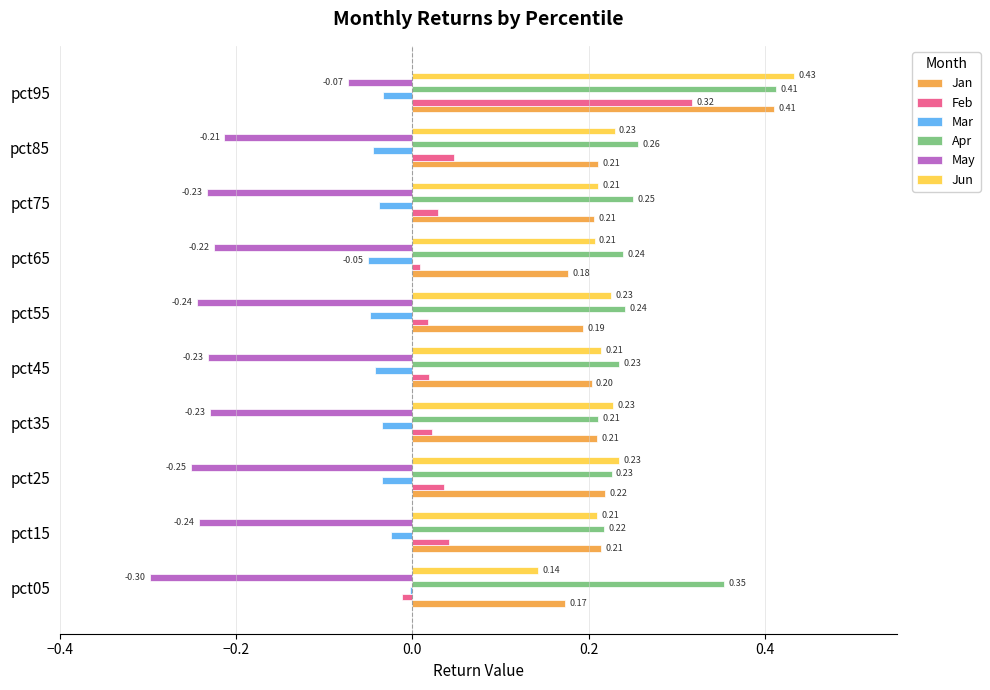

Where is May nearest to the value 0?

pct95